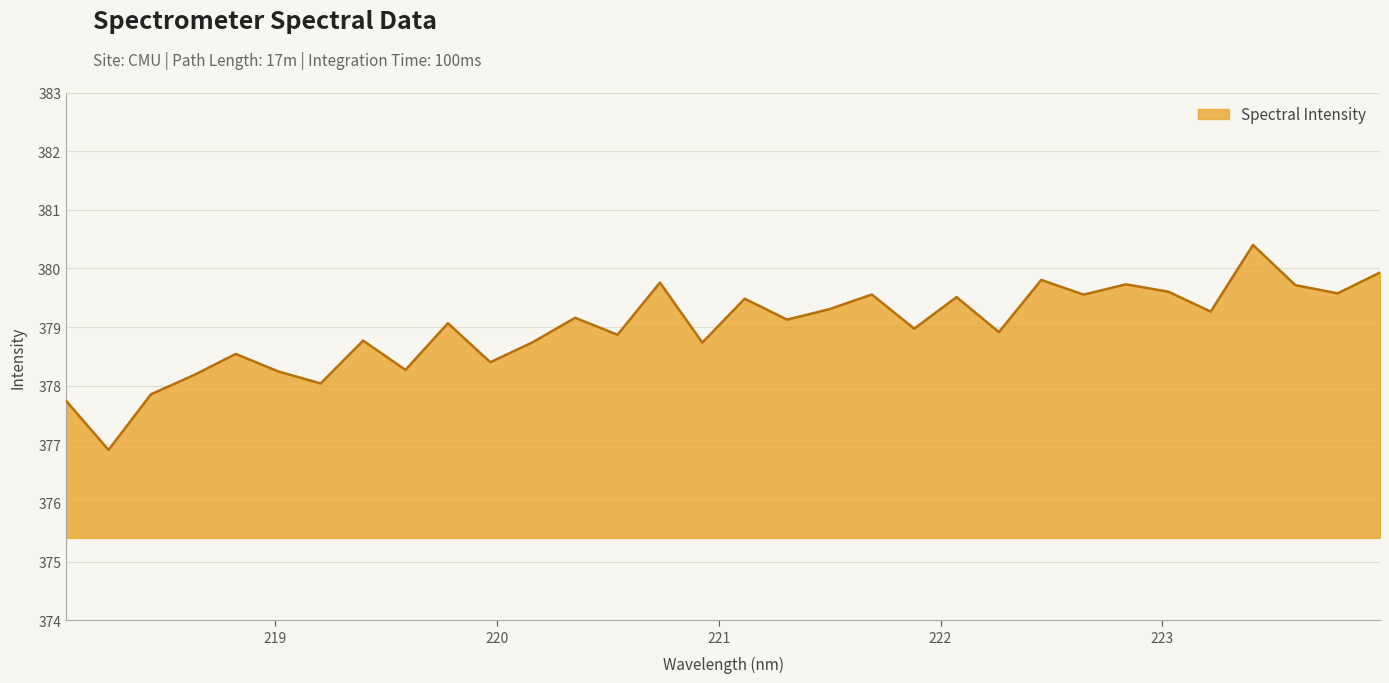

What is the minimum value shown in the chart?

376.9